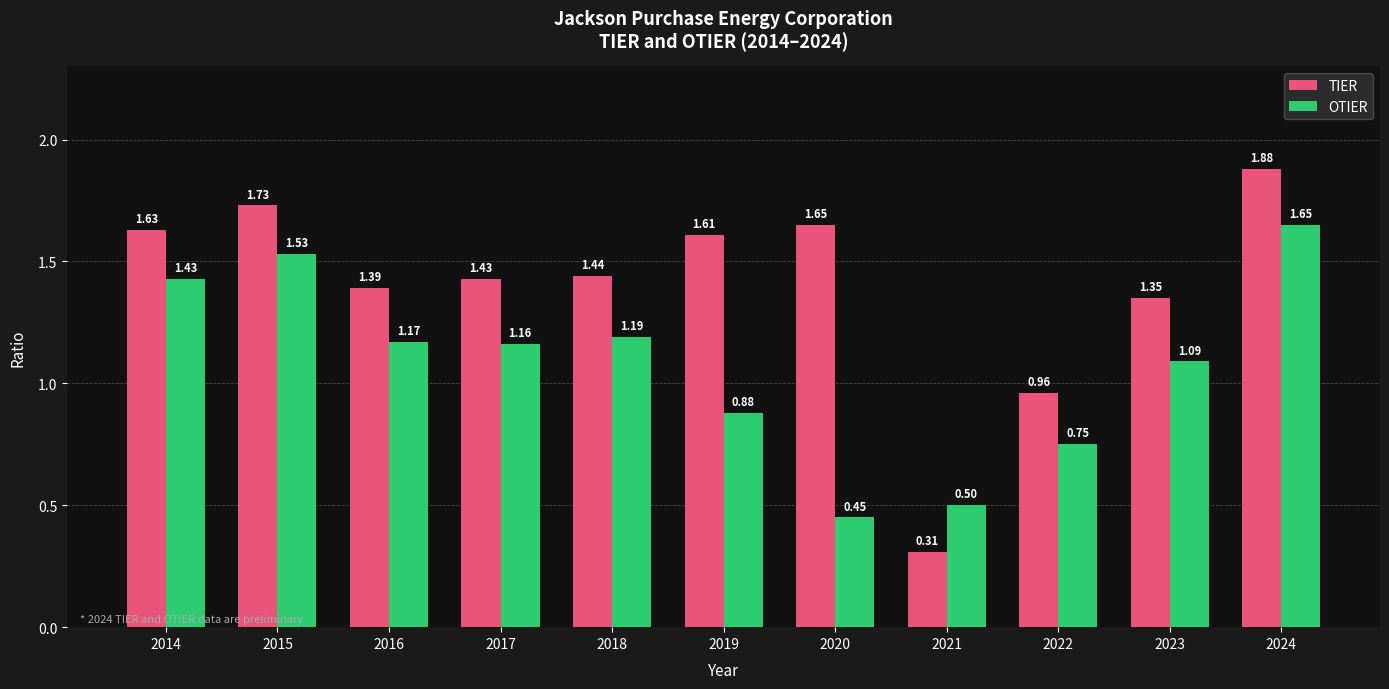

What is the sum of all TIER values?

15.4